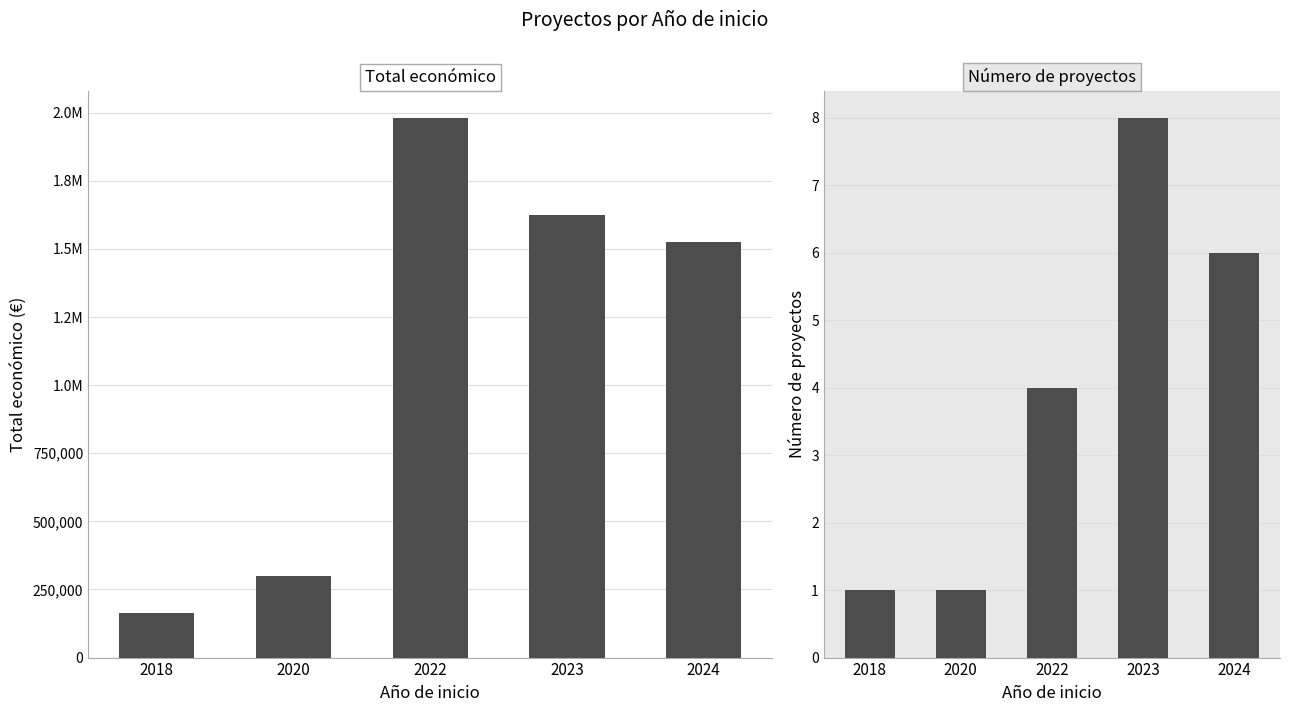

Rank the categories by Total económico value from lowest to highest.

2018, 2020, 2024, 2023, 2022